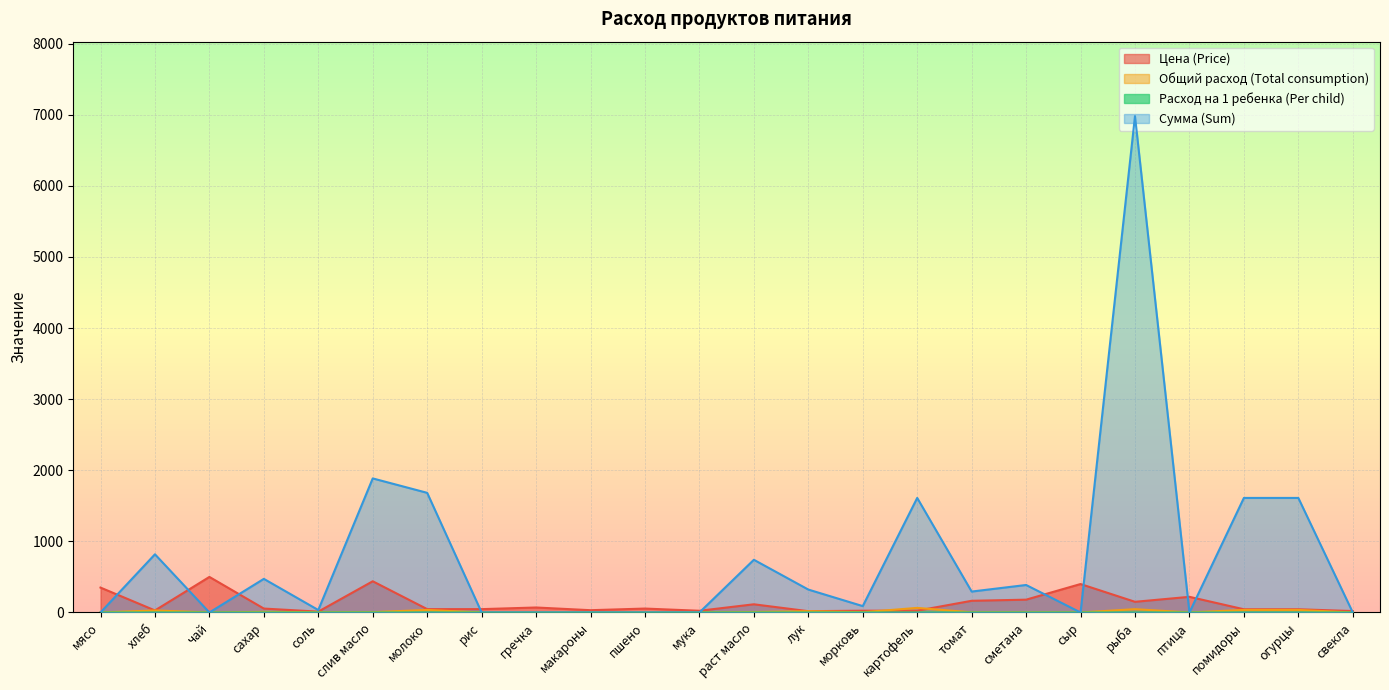

How many times do Цена (Price) and Общий расход (Total consumption) cross each other?

4